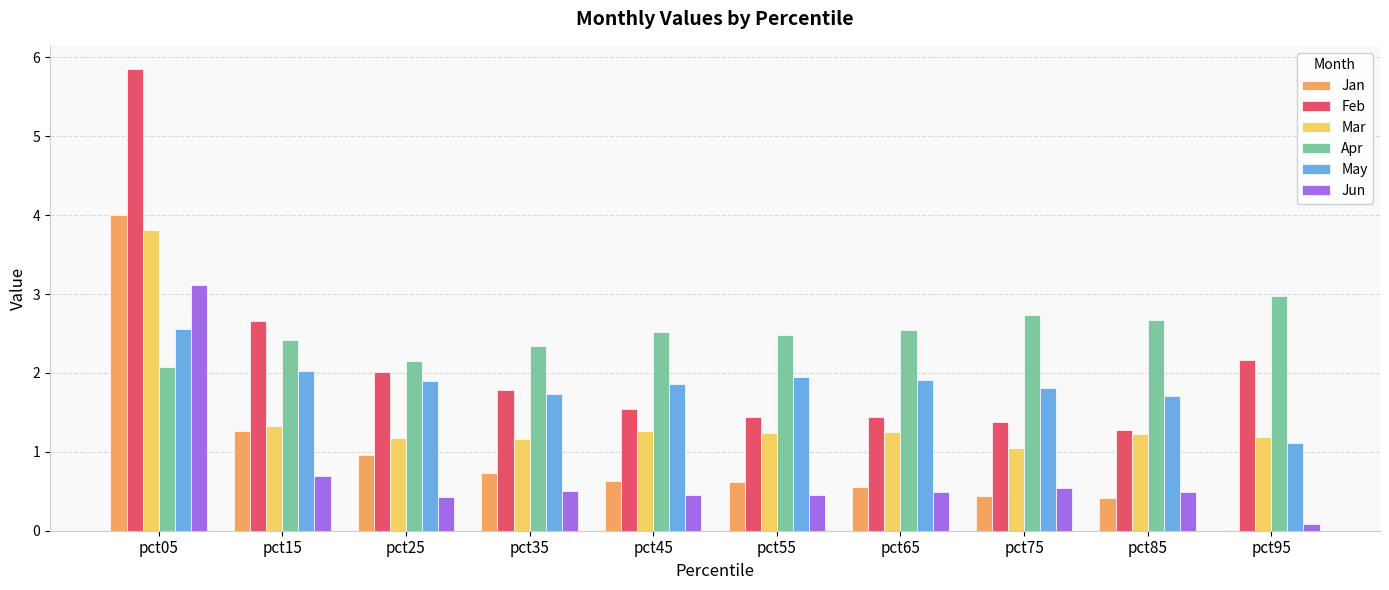

Which series has the largest total across all categories?

Apr